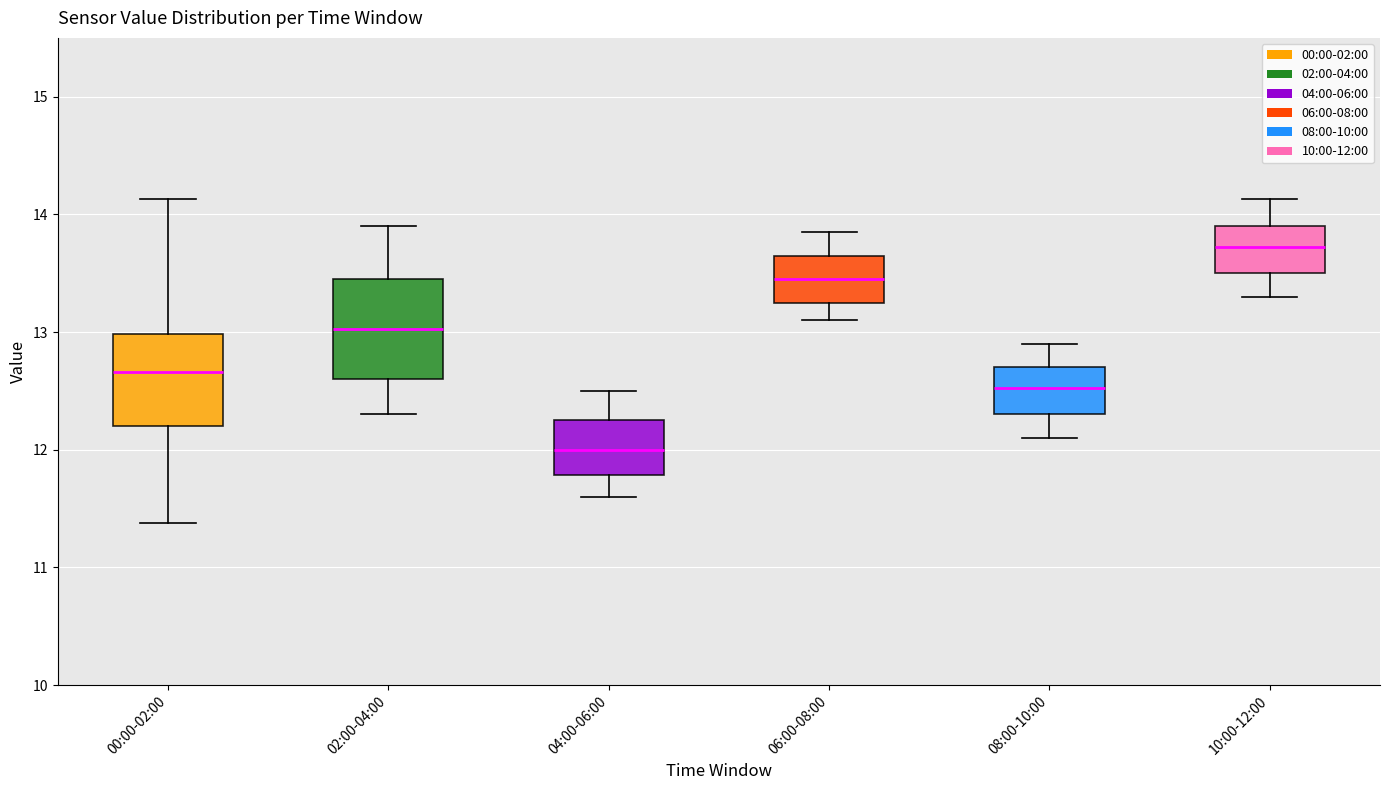

Which box has the highest median line?

10:00-12:00